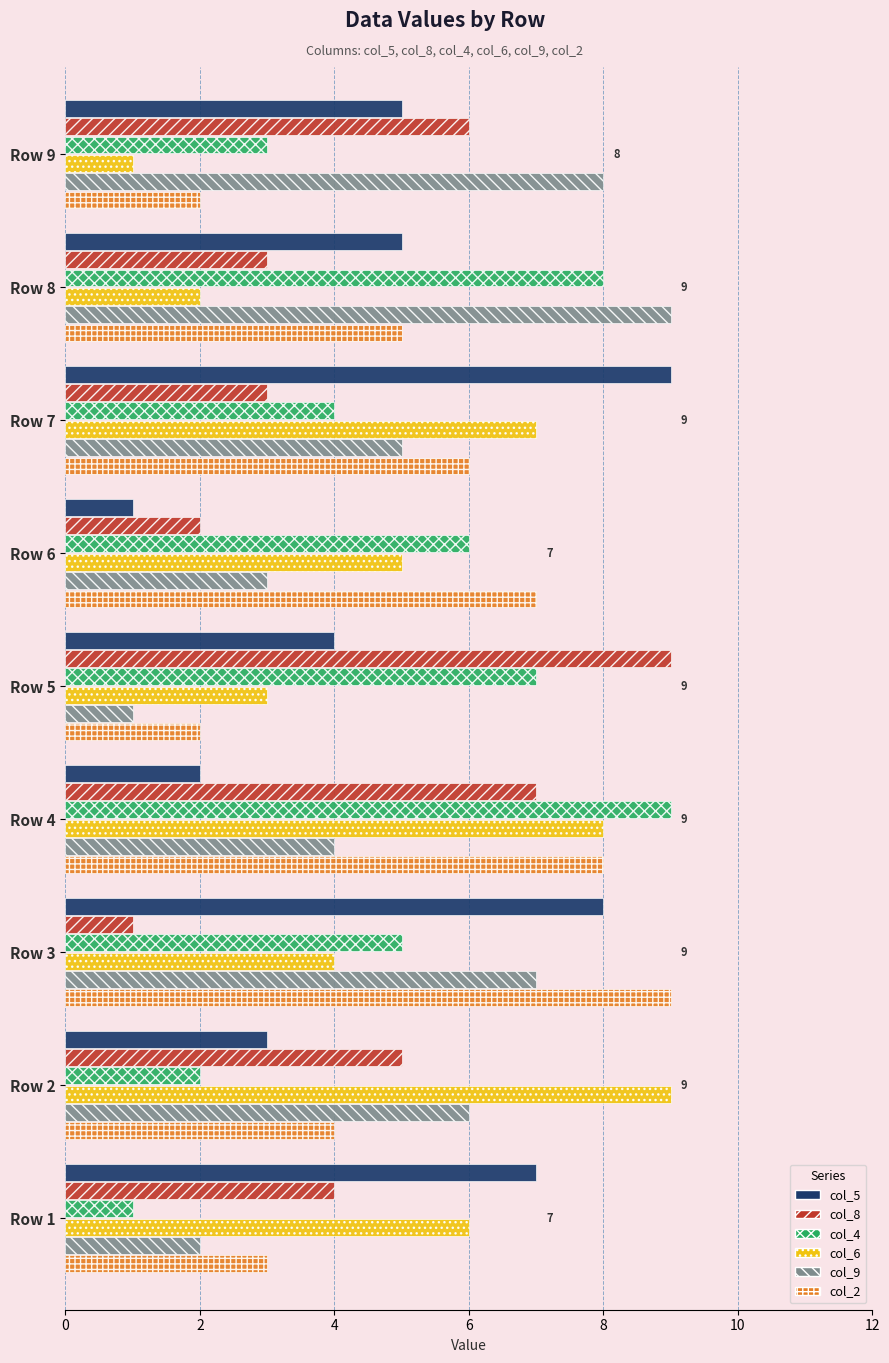

Between Row 8 and Row 9, which series saw the biggest shift?

col_4